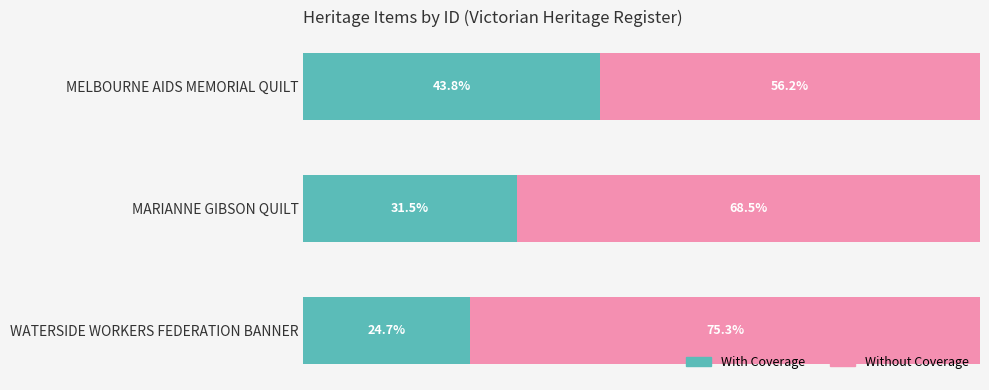

What are all the series names shown in the legend?

With Coverage, Without Coverage